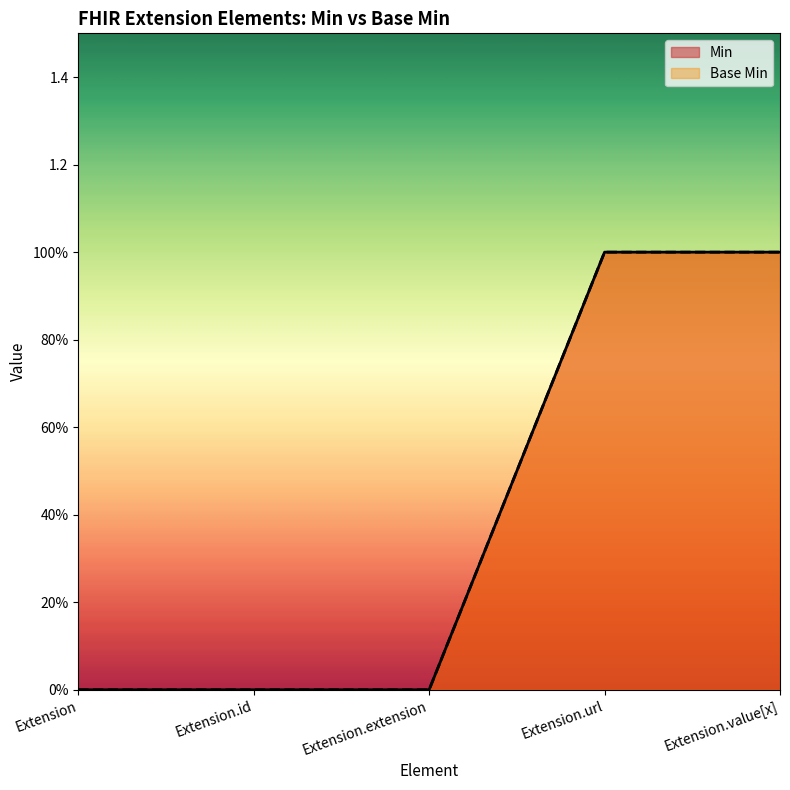

How many Base Min values are between 0 and 1?

5